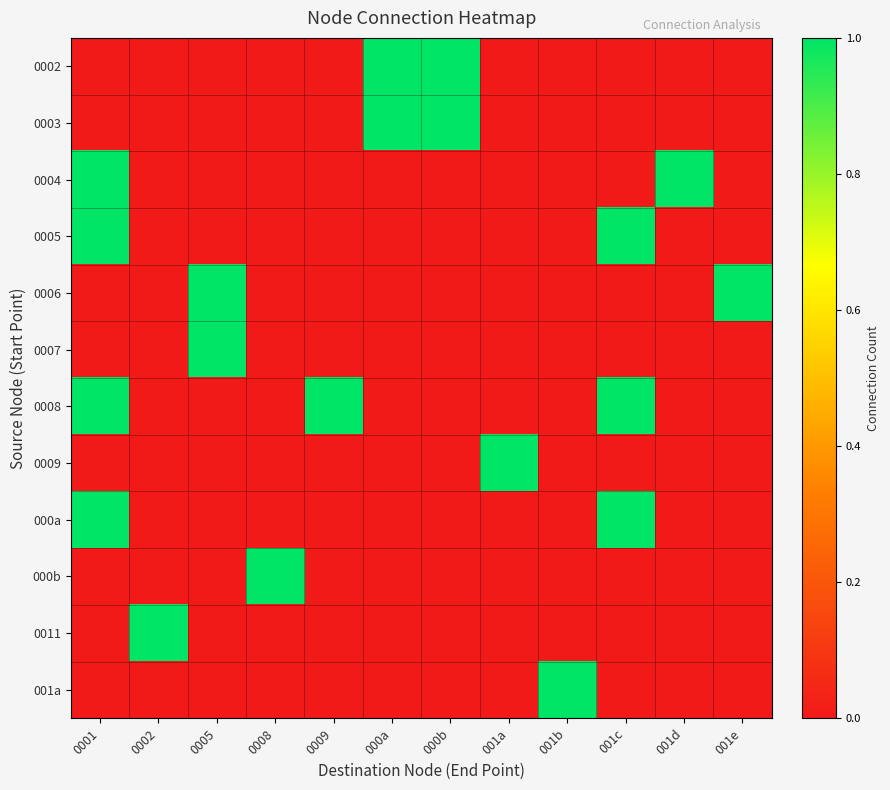

Reading right to left, what are all the values shown in this chart?

0002: 001e=0	001d=0	001c=0	001b=0	001a=0	000b=1	000a=1	0009=0	0008=0	0005=0	0002=0	0001=0
0003: 001e=0	001d=0	001c=0	001b=0	001a=0	000b=1	000a=1	0009=0	0008=0	0005=0	0002=0	0001=0
0004: 001e=0	001d=1	001c=0	001b=0	001a=0	000b=0	000a=0	0009=0	0008=0	0005=0	0002=0	0001=1
0005: 001e=0	001d=0	001c=1	001b=0	001a=0	000b=0	000a=0	0009=0	0008=0	0005=0	0002=0	0001=1
0006: 001e=1	001d=0	001c=0	001b=0	001a=0	000b=0	000a=0	0009=0	0008=0	0005=1	0002=0	0001=0
0007: 001e=0	001d=0	001c=0	001b=0	001a=0	000b=0	000a=0	0009=0	0008=0	0005=1	0002=0	0001=0
0008: 001e=0	001d=0	001c=1	001b=0	001a=0	000b=0	000a=0	0009=1	0008=0	0005=0	0002=0	0001=1
0009: 001e=0	001d=0	001c=0	001b=0	001a=1	000b=0	000a=0	0009=0	0008=0	0005=0	0002=0	0001=0
000a: 001e=0	001d=0	001c=1	001b=0	001a=0	000b=0	000a=0	0009=0	0008=0	0005=0	0002=0	0001=1
000b: 001e=0	001d=0	001c=0	001b=0	001a=0	000b=0	000a=0	0009=0	0008=1	0005=0	0002=0	0001=0
0011: 001e=0	001d=0	001c=0	001b=0	001a=0	000b=0	000a=0	0009=0	0008=0	0005=0	0002=1	0001=0
001a: 001e=0	001d=0	001c=0	001b=1	001a=0	000b=0	000a=0	0009=0	0008=0	0005=0	0002=0	0001=0